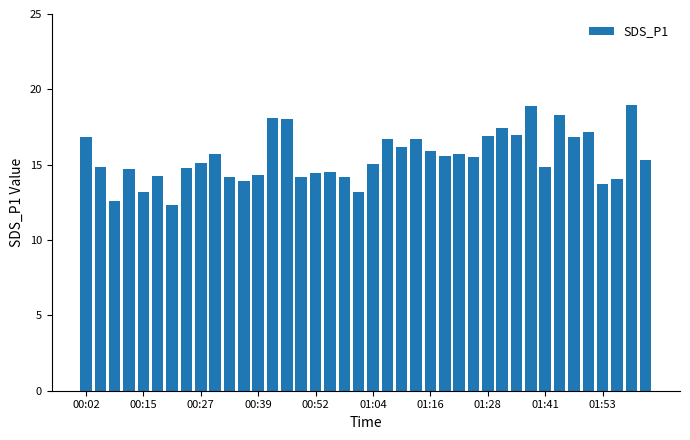

Are the bars horizontal?

No